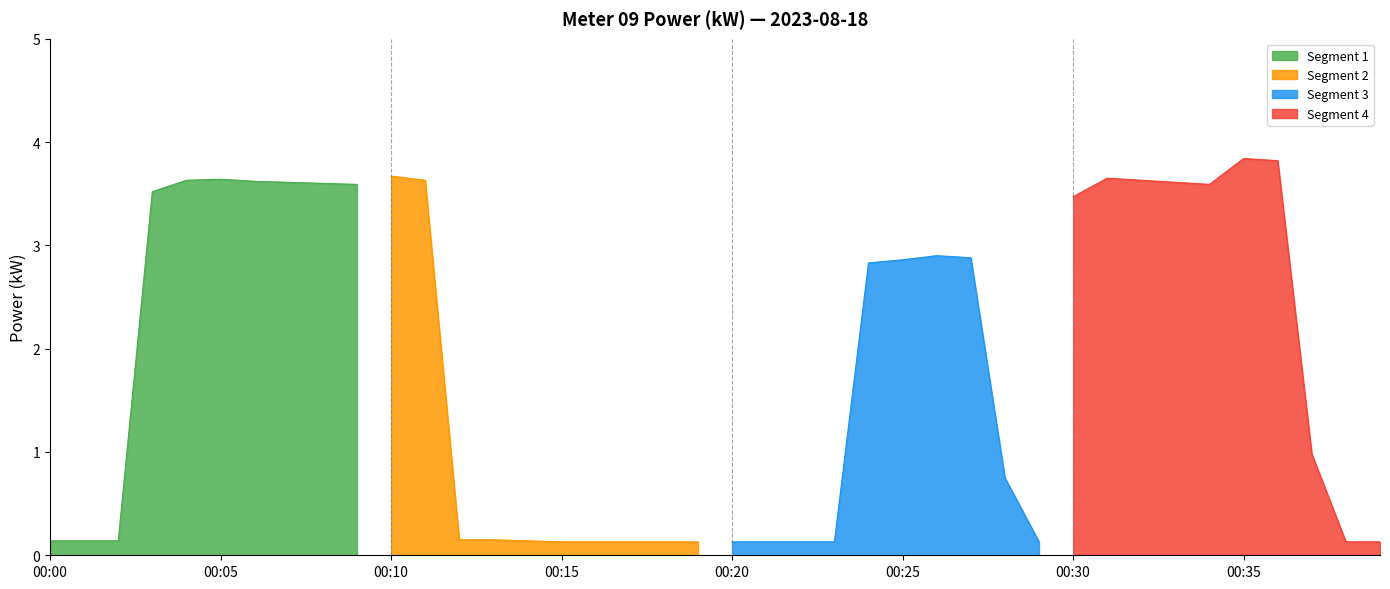

List the labels in order of value, largest first.

2023-08-18T00:35:00, 2023-08-18T00:36:00, 2023-08-18T00:10:00, 2023-08-18T00:31:00, 2023-08-18T00:05:00, 2023-08-18T00:04:00, 2023-08-18T00:11:00, 2023-08-18T00:32:00, 2023-08-18T00:06:00, 2023-08-18T00:07:00, 2023-08-18T00:33:00, 2023-08-18T00:08:00, 2023-08-18T00:09:00, 2023-08-18T00:34:00, 2023-08-18T00:03:00, 2023-08-18T00:30:00, 2023-08-18T00:26:00, 2023-08-18T00:27:00, 2023-08-18T00:25:00, 2023-08-18T00:24:00, 2023-08-18T00:37:00, 2023-08-18T00:28:00, 2023-08-18T00:12:00, 2023-08-18T00:13:00, 2023-08-18T00:00:00, 2023-08-18T00:01:00, 2023-08-18T00:02:00, 2023-08-18T00:14:00, 2023-08-18T00:15:00, 2023-08-18T00:16:00, 2023-08-18T00:17:00, 2023-08-18T00:18:00, 2023-08-18T00:19:00, 2023-08-18T00:20:00, 2023-08-18T00:21:00, 2023-08-18T00:22:00, 2023-08-18T00:23:00, 2023-08-18T00:29:00, 2023-08-18T00:38:00, 2023-08-18T00:39:00